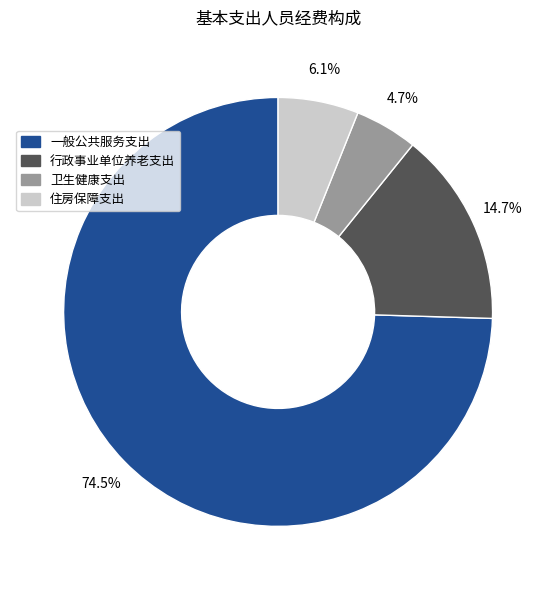

Which category has the smallest portion of the pie?

卫生健康支出